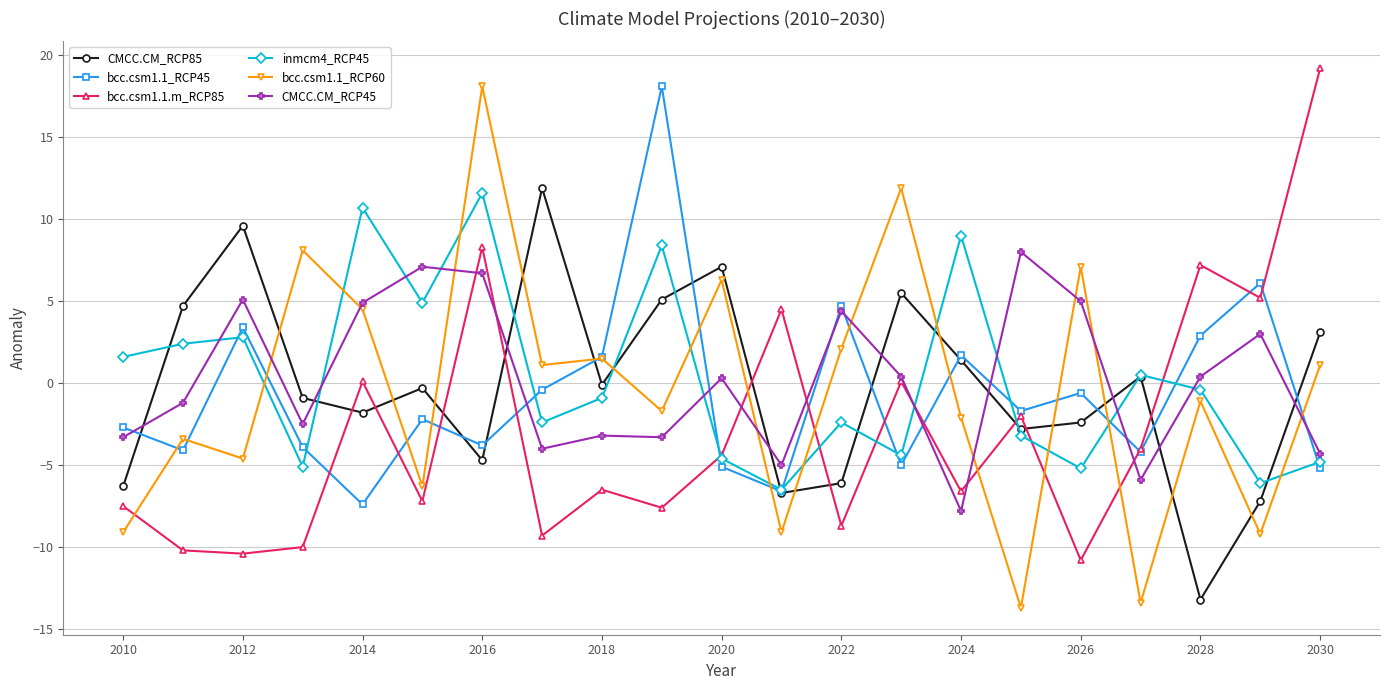

How many lines are shown in the chart?

6